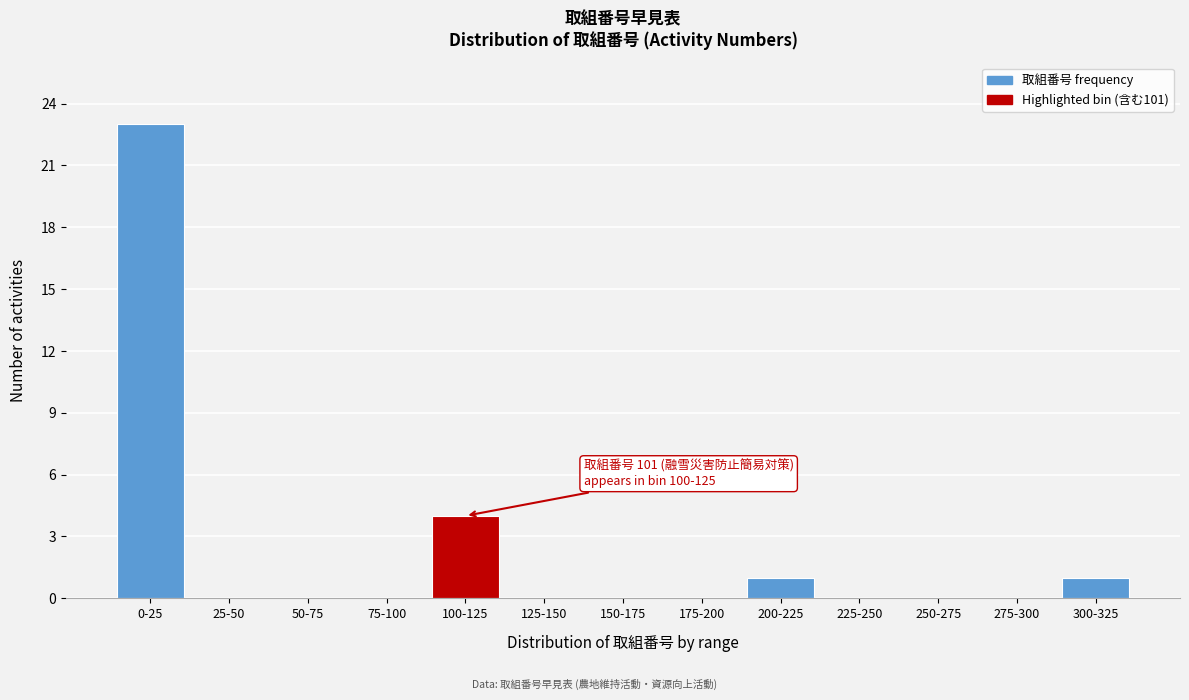

Reading left to right, extract all data points from this chart.

0-25=23	25-50=0	50-75=0	75-100=0	100-125=4	125-150=0	150-175=0	175-200=0	200-225=1	225-250=0	250-275=0	275-300=0	300-325=1